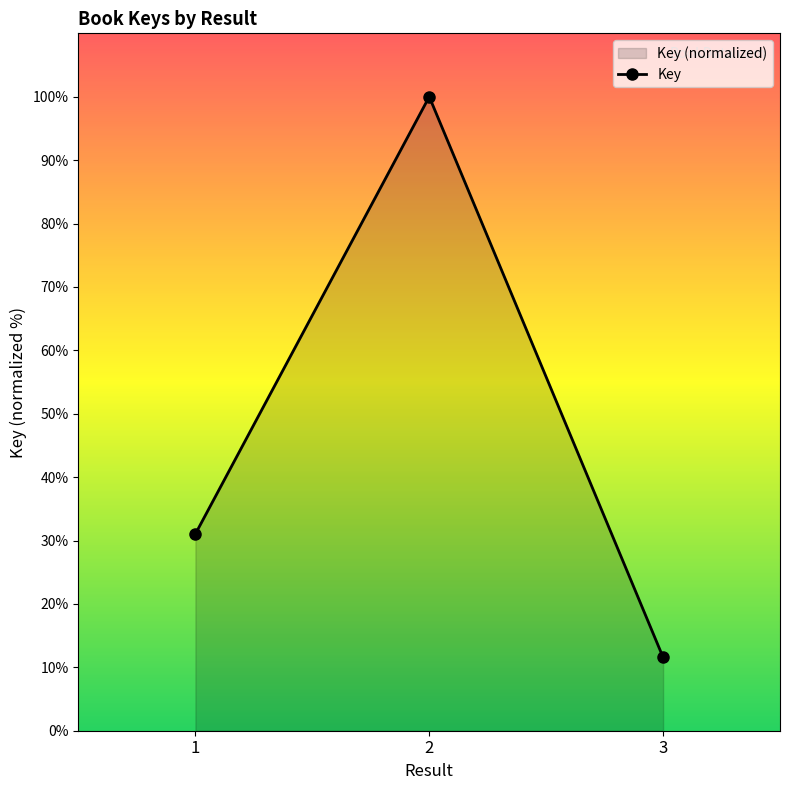

Reading left to right, what are all the values shown in this chart?

1=31.0	2=100.0	3=11.6